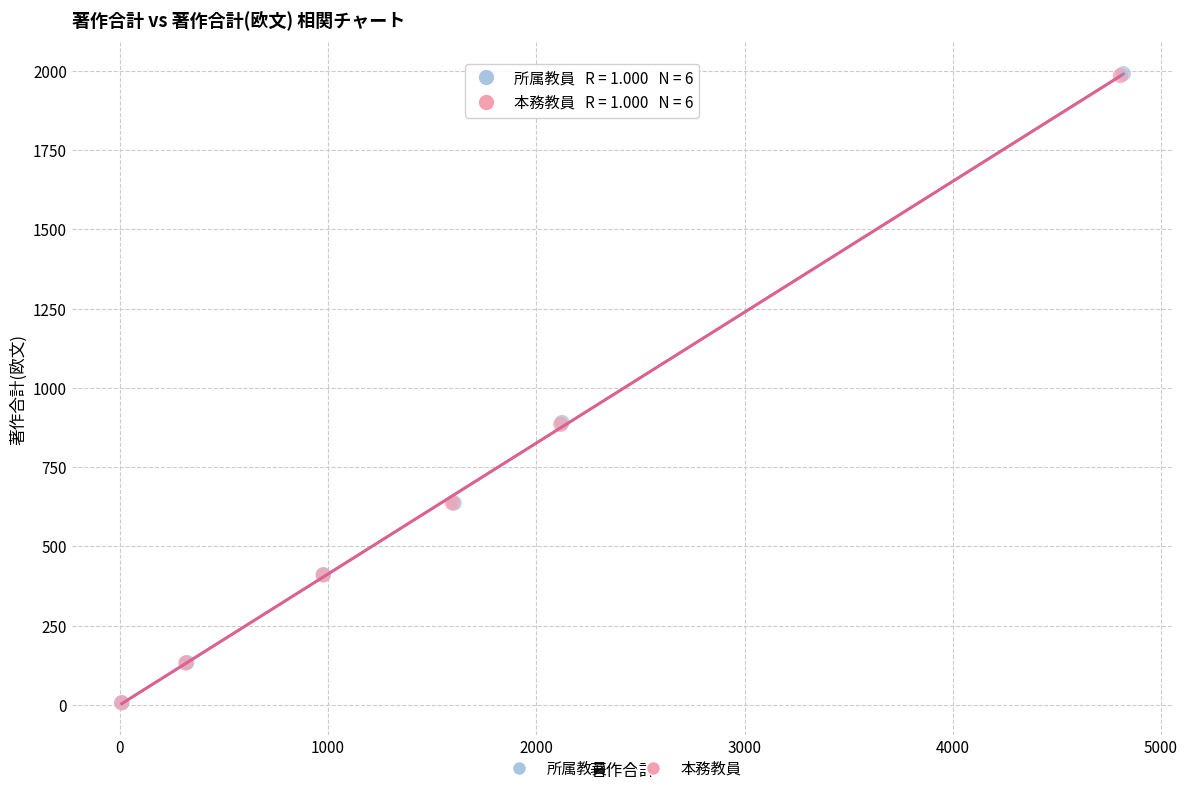

Which series has the largest Y range (max minus min)?

所属教員